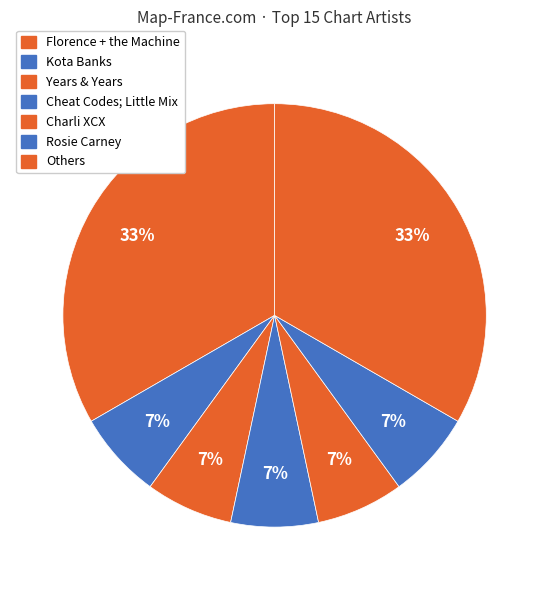

Which slice is the smallest?

Kota Banks